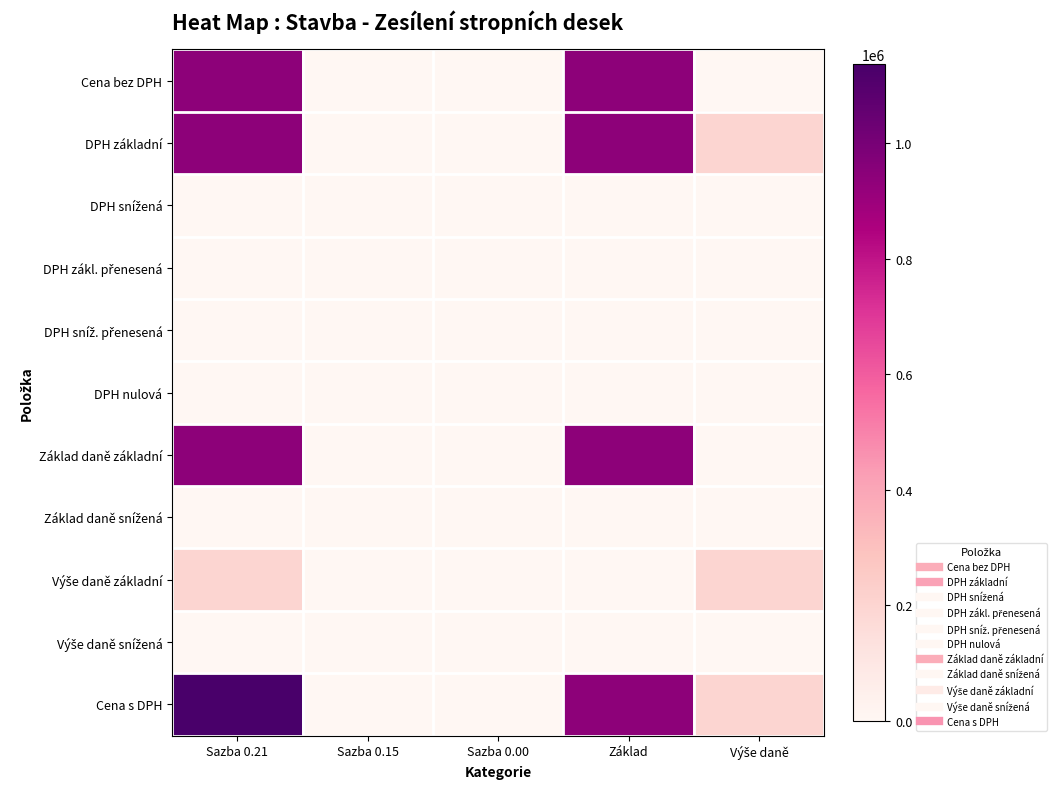

How many categories are shown in the chart?

5